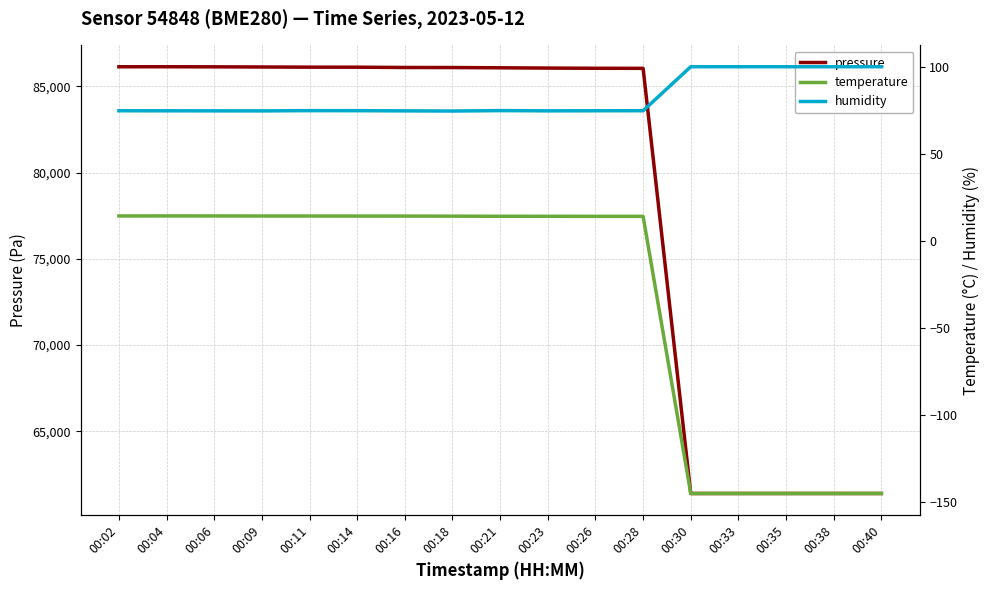

What are all the series names shown in the legend?

pressure, temperature, humidity